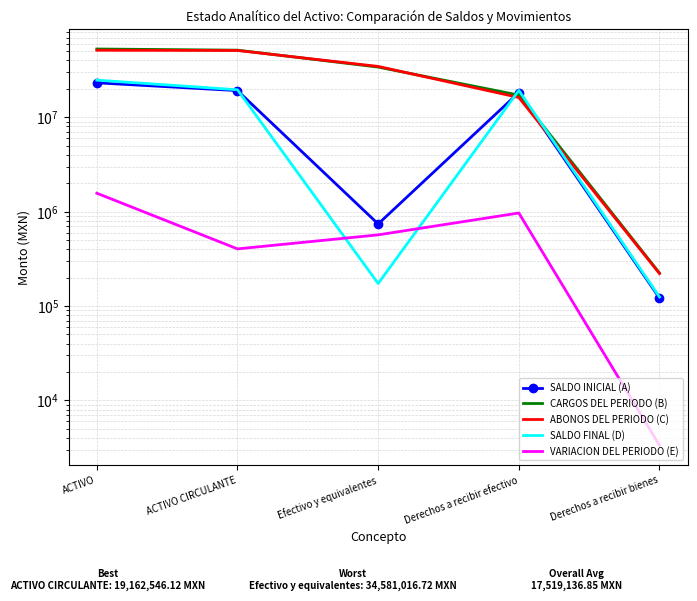

Reading left to right, what are all the values shown in this chart?

SALDO INICIAL (A): ACTIVO=23184043.9	ACTIVO CIRCULANTE=19162546.1	Efectivo y equivalentes=741096.7	Derechos a recibir efectivo=18299990.8	Derechos a recibir bienes=121458.6
CARGOS DEL PERIODO (B): ACTIVO=52889870.6	ACTIVO CIRCULANTE=51417373.1	Efectivo y equivalentes=34013082.4	Derechos a recibir efectivo=17180300.7	Derechos a recibir bienes=223990.0
ABONOS DEL PERIODO (C): ACTIVO=51321531.4	ACTIVO CIRCULANTE=51014019.3	Efectivo y equivalentes=34581016.7	Derechos a recibir efectivo=16212362.6	Derechos a recibir bienes=220640.0
SALDO FINAL (D): ACTIVO=24752383.0	ACTIVO CIRCULANTE=19565899.9	Efectivo y equivalentes=173162.4	Derechos a recibir efectivo=19267928.9	Derechos a recibir bienes=124808.6
VARIACION DEL PERIODO (E): ACTIVO=1568339.2	ACTIVO CIRCULANTE=403353.8	Efectivo y equivalentes=567934.3	Derechos a recibir efectivo=967938.1	Derechos a recibir bienes=3350.0